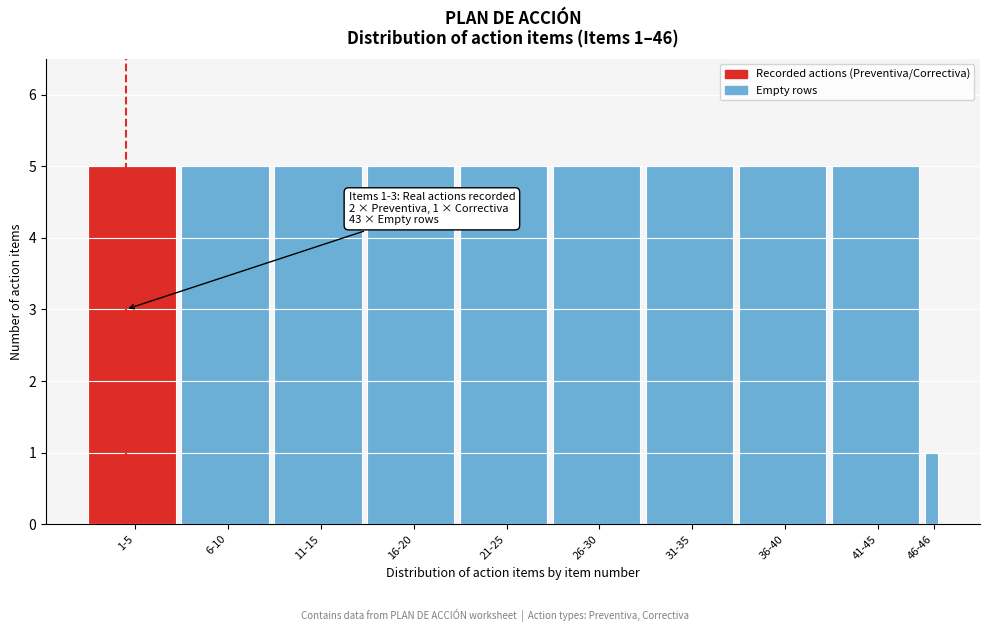

Reading left to right, what are all the values shown in this chart?

5	5	5	5	5	5	5	5	5	1